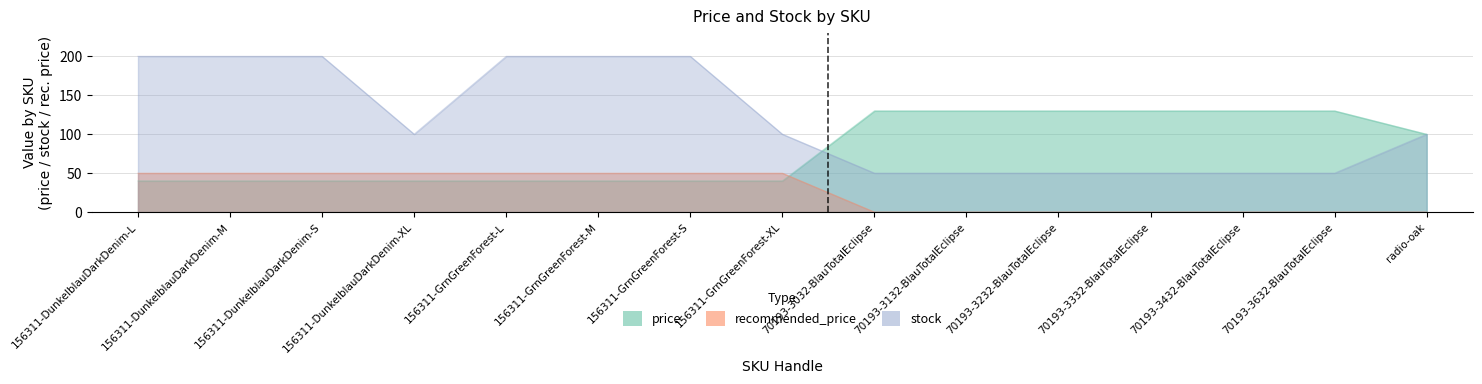

Rank the categories by stock value from lowest to highest.

70193-3032-BlauTotalEclipse, 70193-3132-BlauTotalEclipse, 70193-3232-BlauTotalEclipse, 70193-3332-BlauTotalEclipse, 70193-3432-BlauTotalEclipse, 70193-3632-BlauTotalEclipse, 156311-DunkelblauDarkDenim-XL, 156311-GrnGreenForest-XL, radio-oak, 156311-DunkelblauDarkDenim-L, 156311-DunkelblauDarkDenim-M, 156311-DunkelblauDarkDenim-S, 156311-GrnGreenForest-L, 156311-GrnGreenForest-M, 156311-GrnGreenForest-S